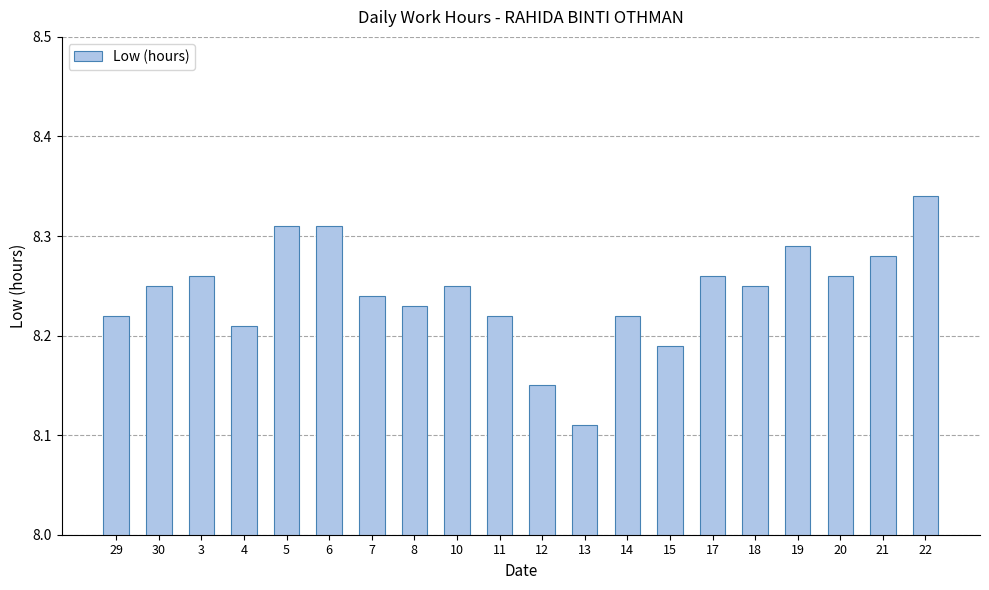

At which category does the chart reach its minimum across all series?

13